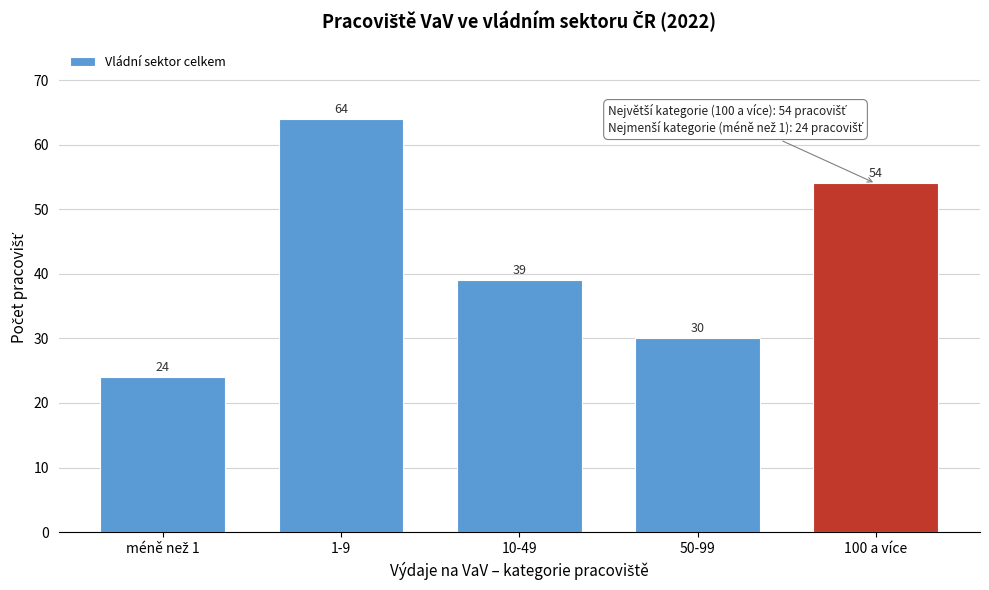

Reading left to right, what are all the values shown in this chart?

24	64	39	30	54